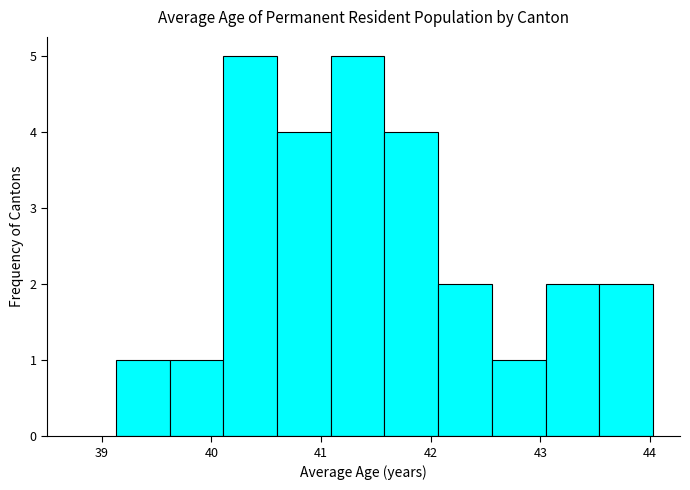

How tall is the bar that spans 40.1 to 40.6 on the x-axis? Neither the bar edges nor the heights are printed on the chart, so give them approximately, as read against the axes.

5